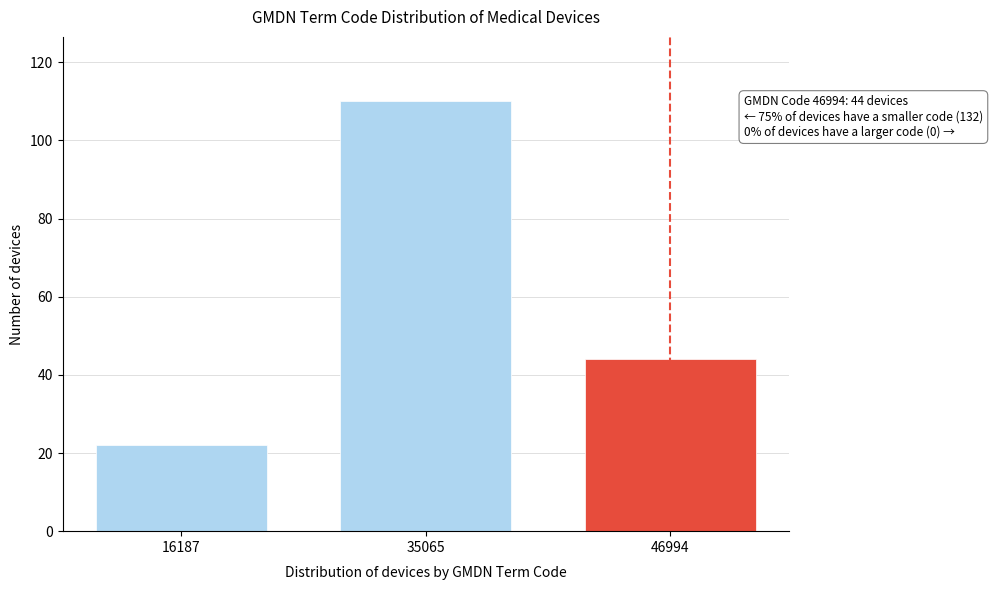

Reading left to right, list all the values displayed in this chart.

22	110	44